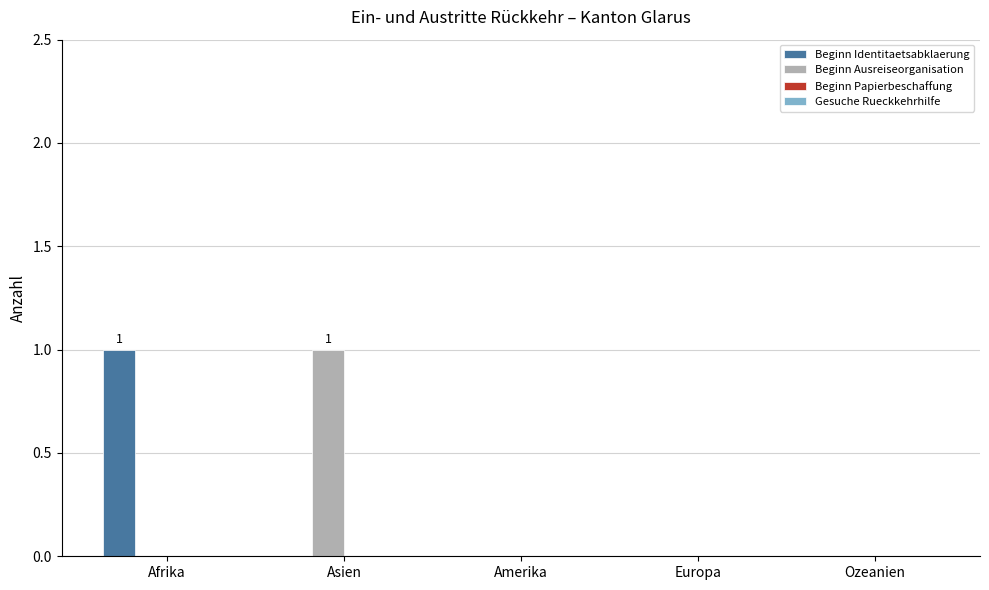

How many groups of bars are there?

5